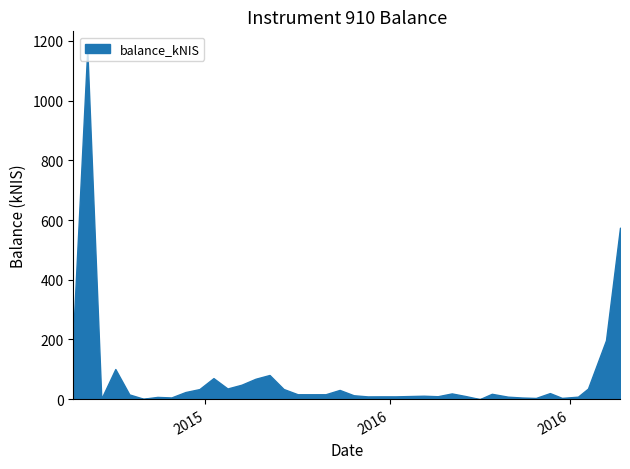

What is the maximum value shown in the chart?

1173.5